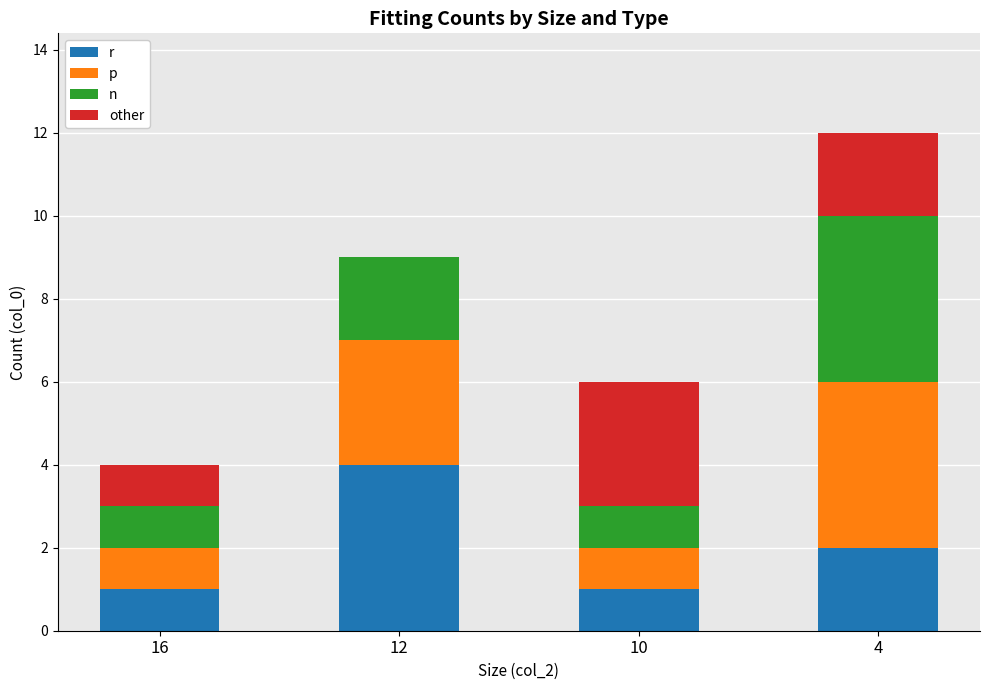

What is the total value across all series at 12?

9